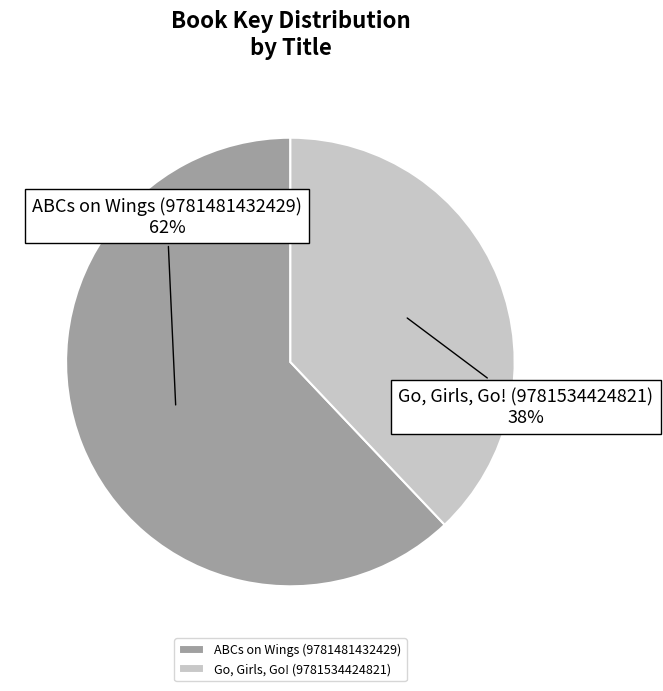

Which slice represents more than half of the pie?

ABCs on Wings (9781481432429)